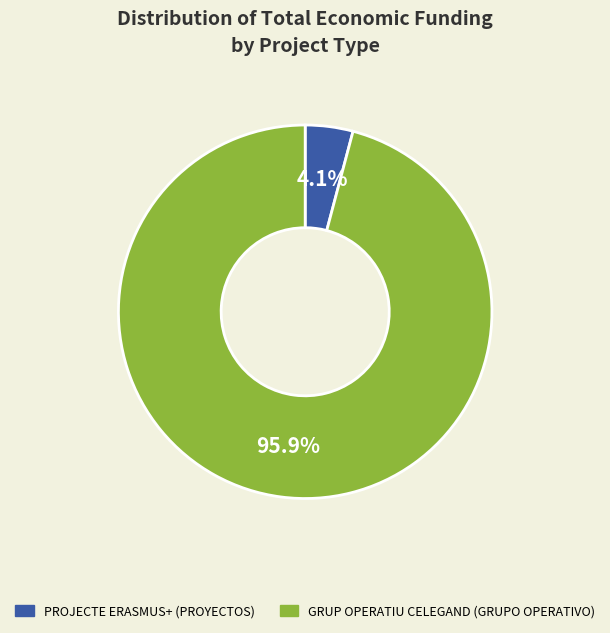

Does any single category account for the majority?

Yes